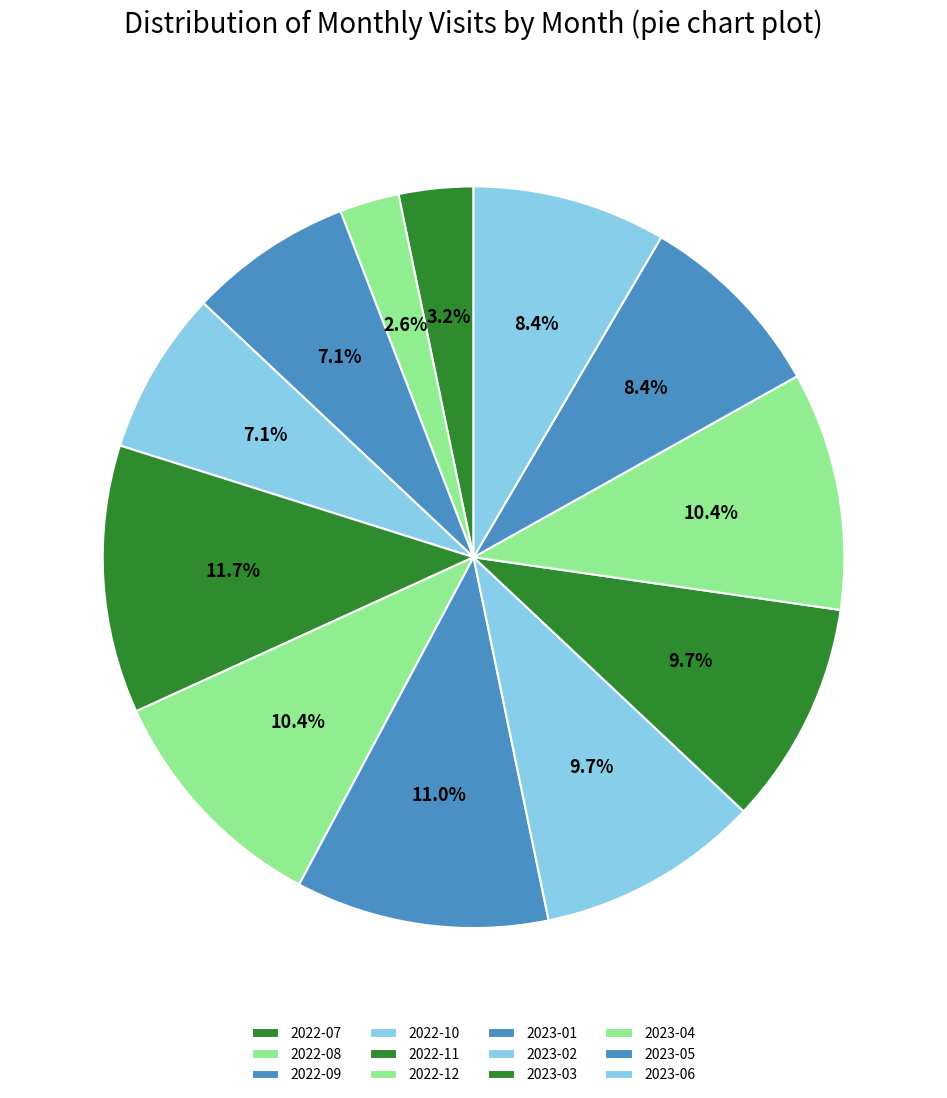

Approximately how many times larger is the value at 2022-08 compared to 2023-01?

0.2